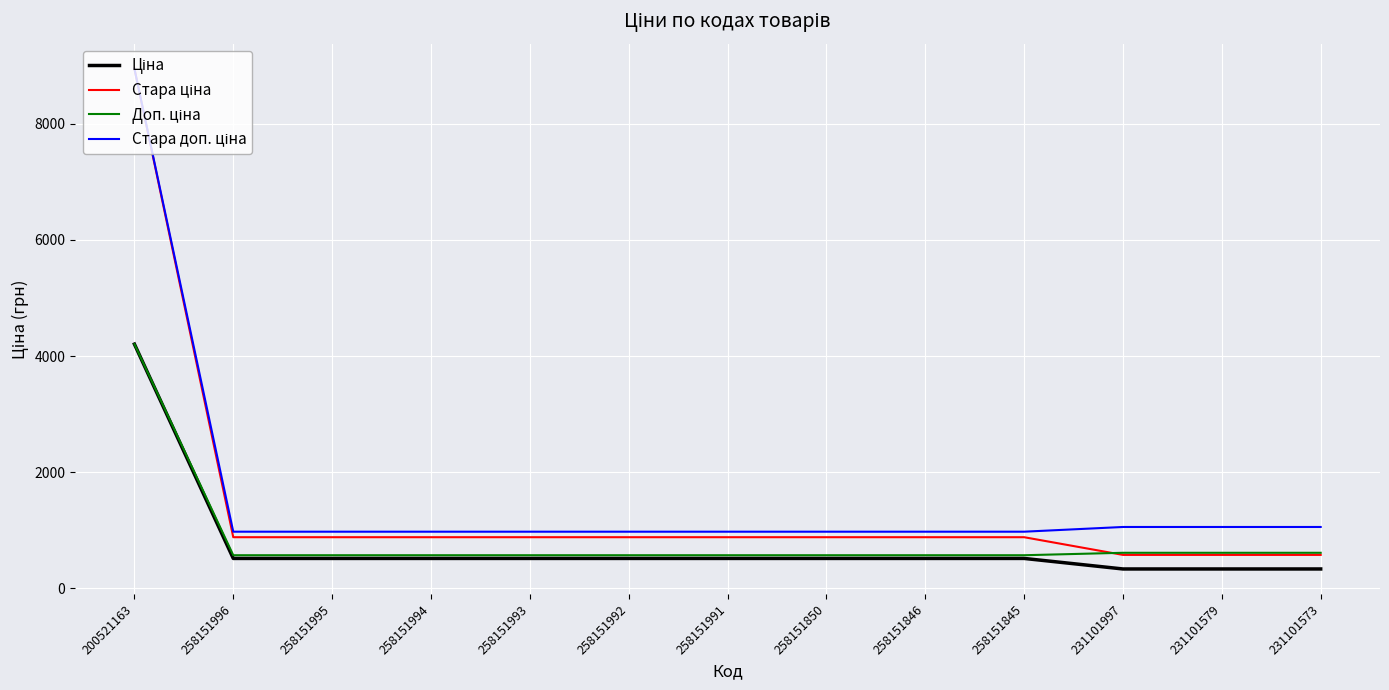

At which category is the sum across all series the highest?

200521163